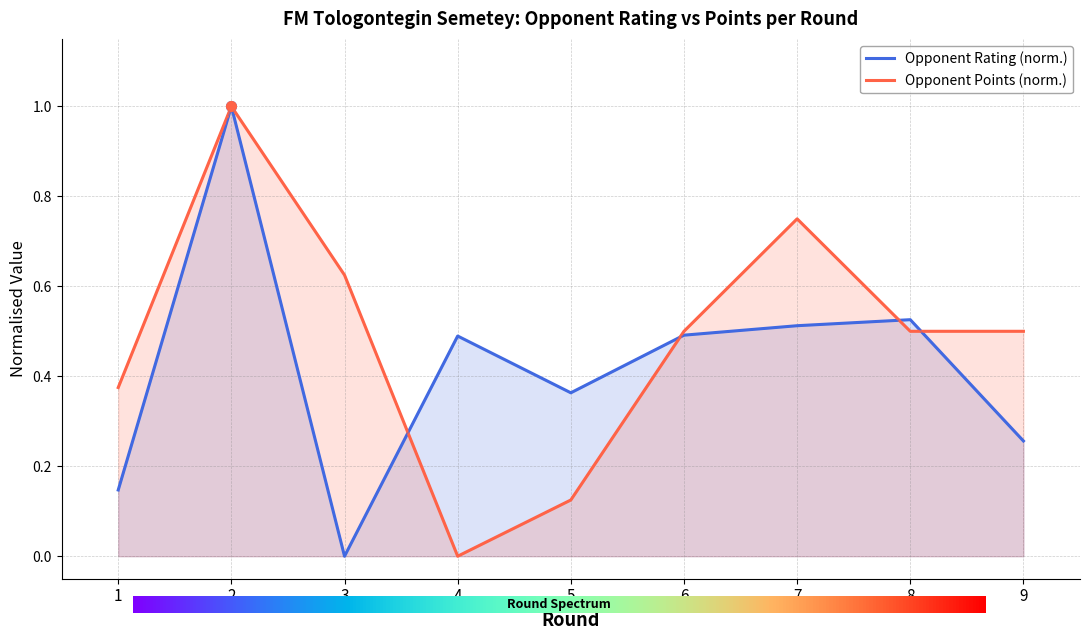

What is the total value across all series at 1?

0.5